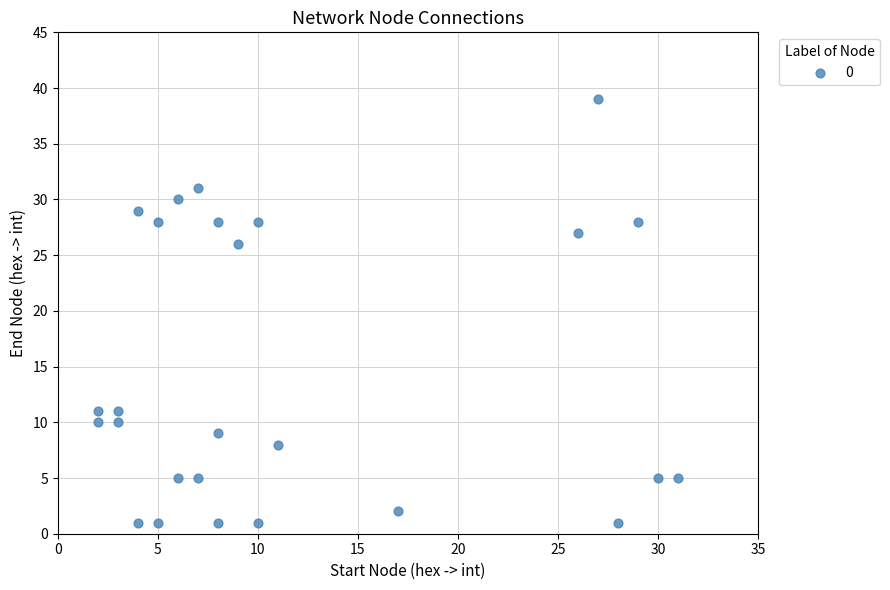

What is the range of Y values (max minus min)?

38